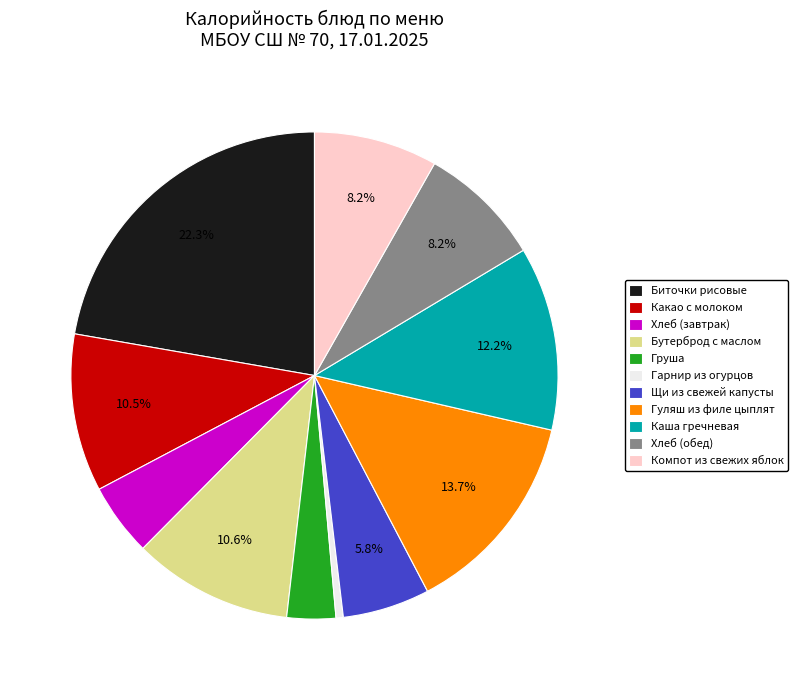

Which slice is the smallest?

Гарнир из огурцов